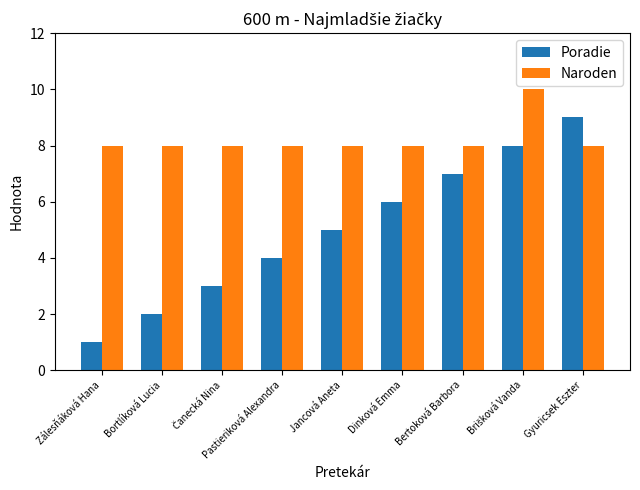

Count the Poradie values in the range 3 to 7.

5